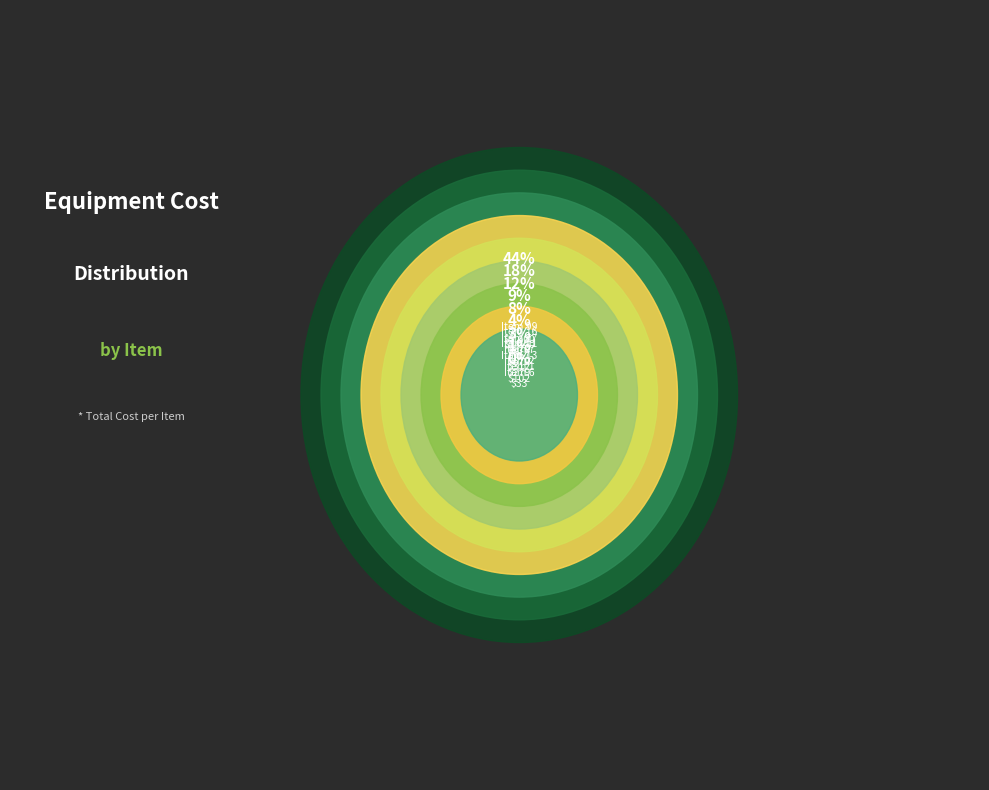

What is the largest slice in the pie chart?

Item 99